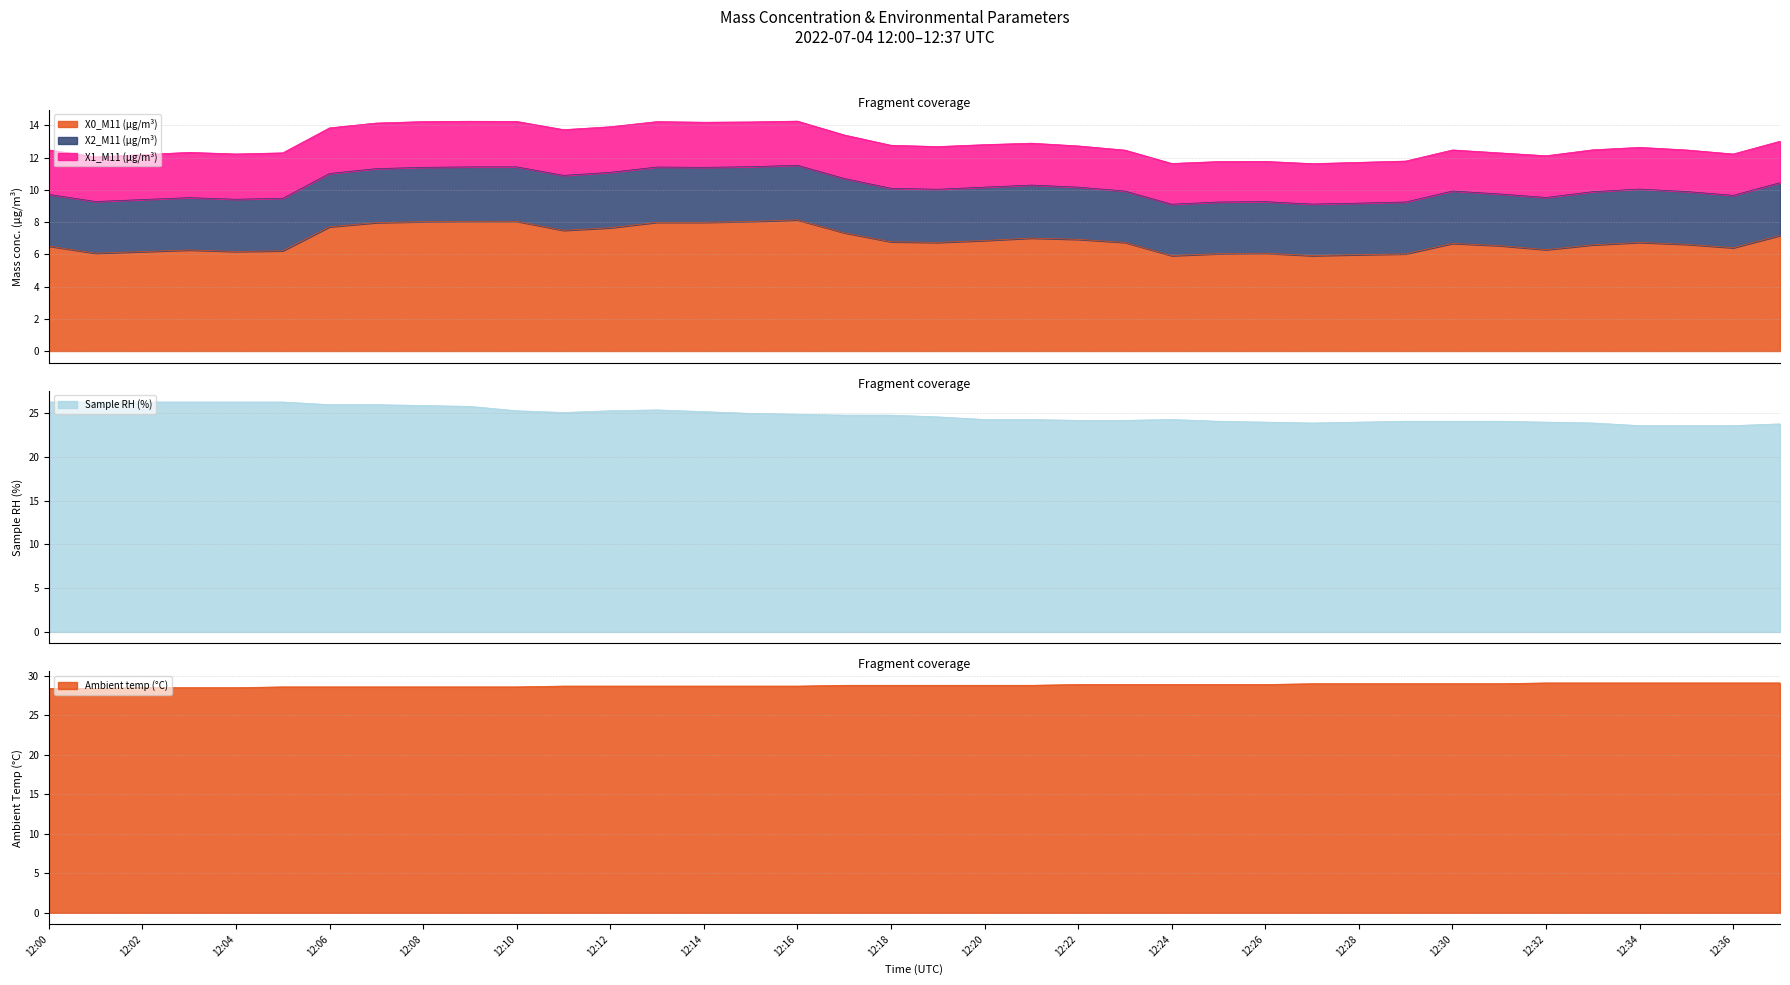

What is the maximum value for Sample RH (%)?

26.3